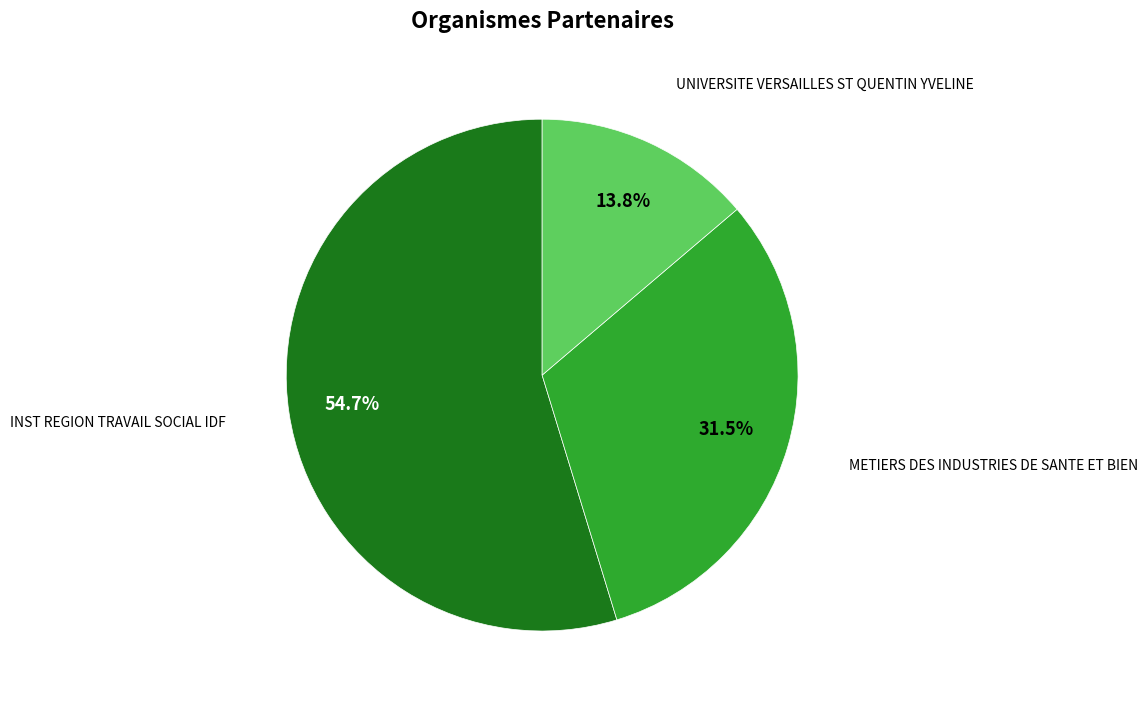

Does any single category account for the majority?

Yes